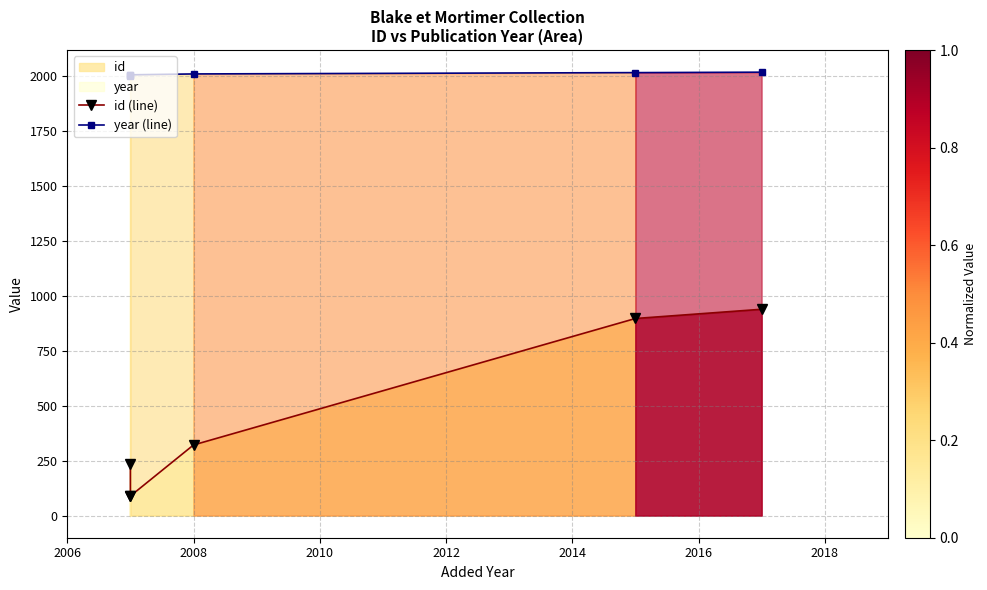

What is the average value of the year (line) series?

2008